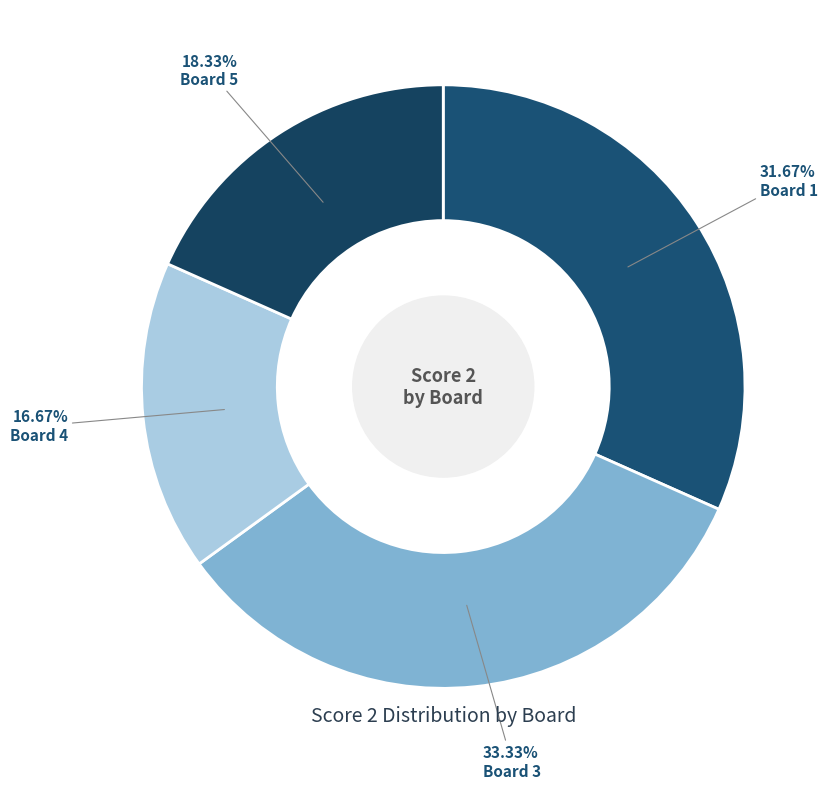

How many slices are in this pie chart?

4